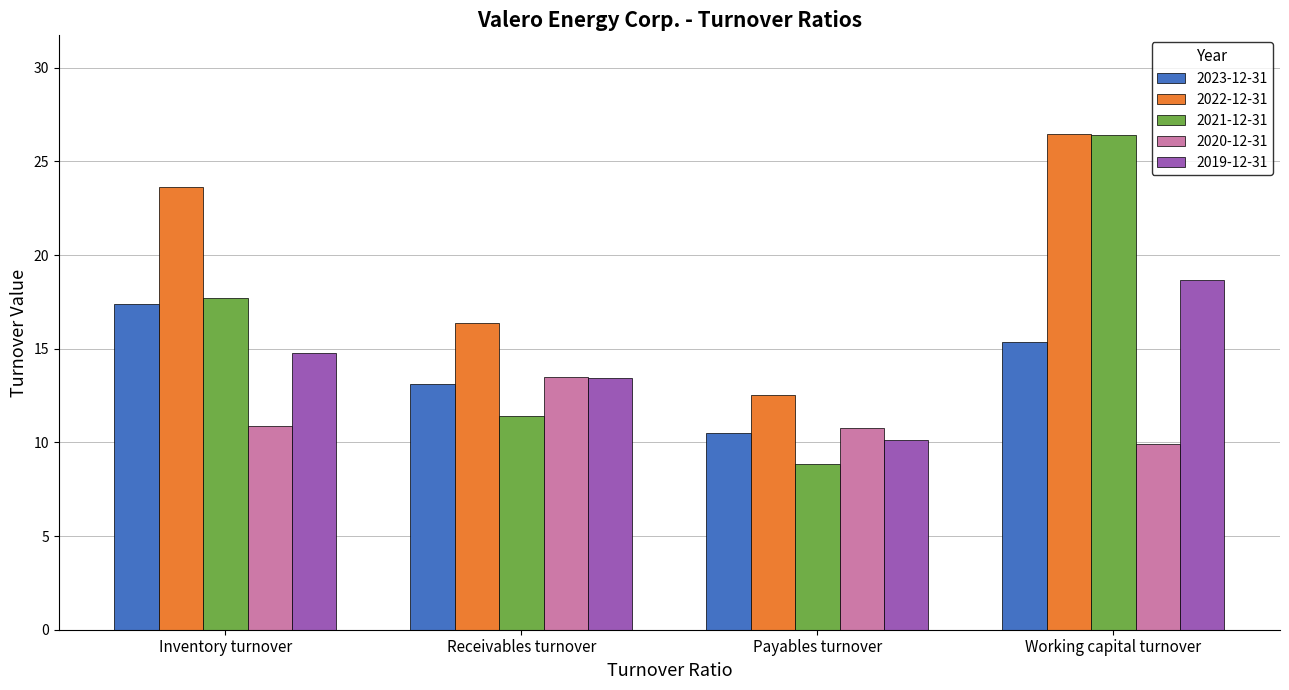

The 2022-12-31 series shows 38.4 at Inventory turnover. True or false?

False